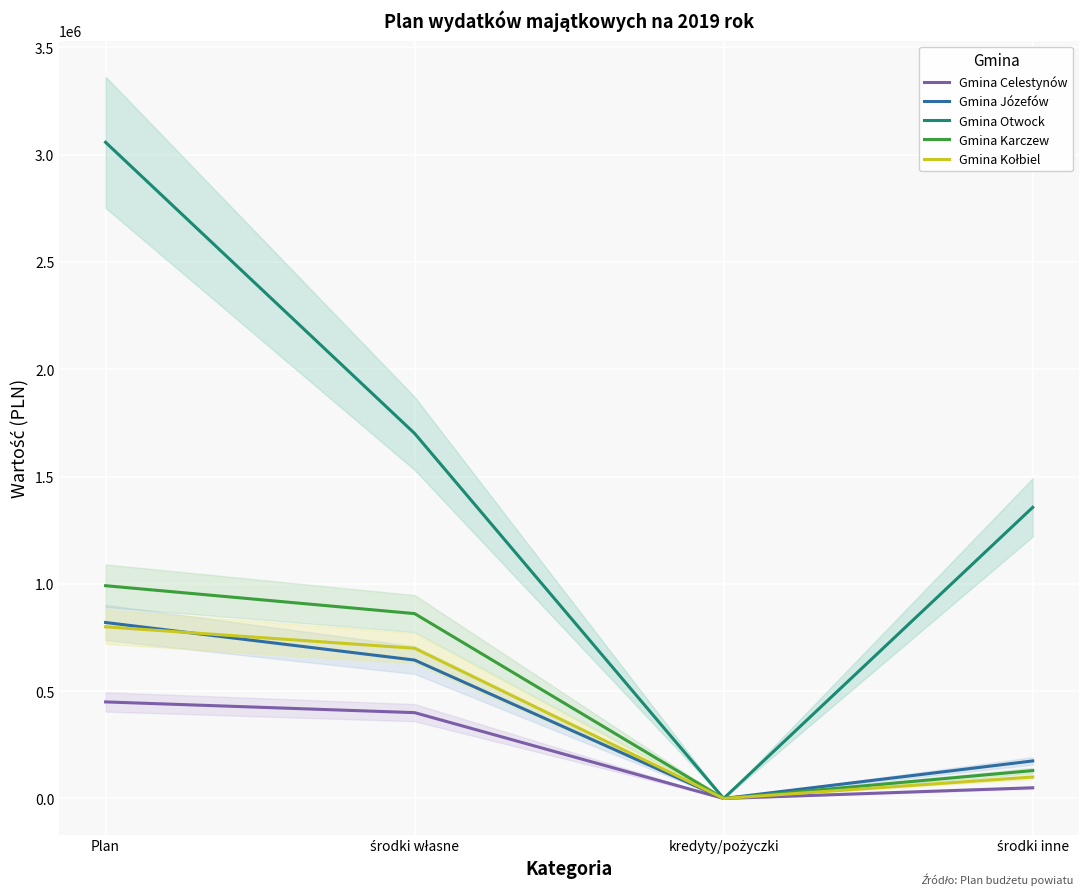

Is the value of Gmina Kołbiel at Plan greater than the value of Gmina Józefów at środki inne?

Yes